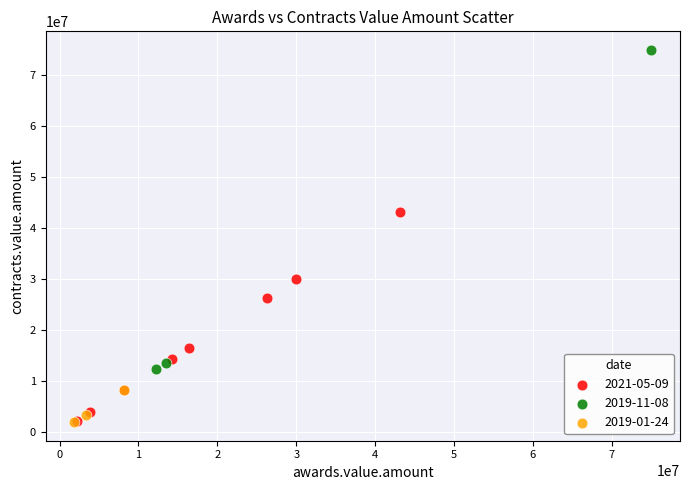

Which series has the largest Y range (max minus min)?

2019-11-08